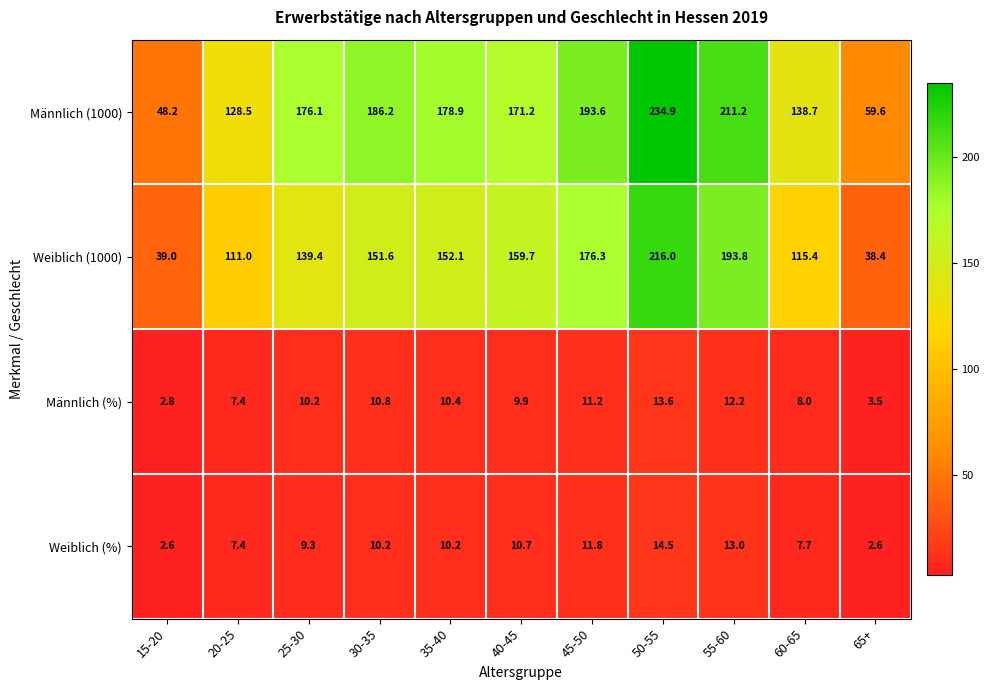

What value does the Weiblich (1000) series have at 50-55?

216.0